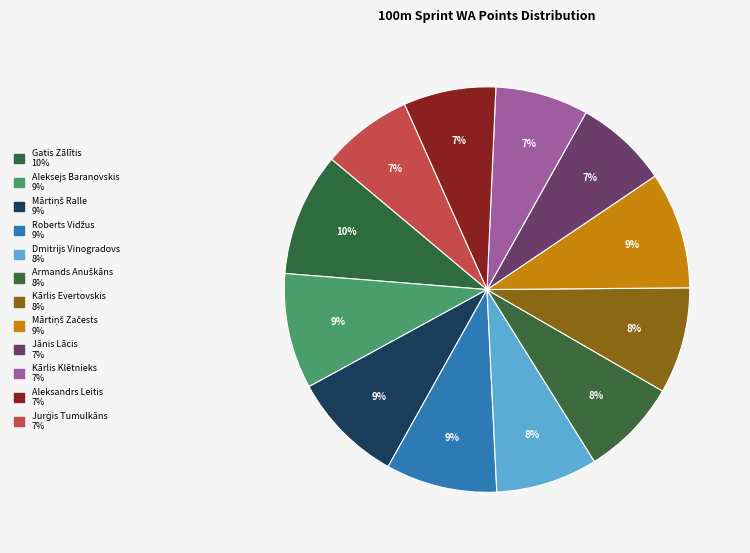

What is the change in value from Aleksejs Baranovskis to Armands Anuškāns?

-112